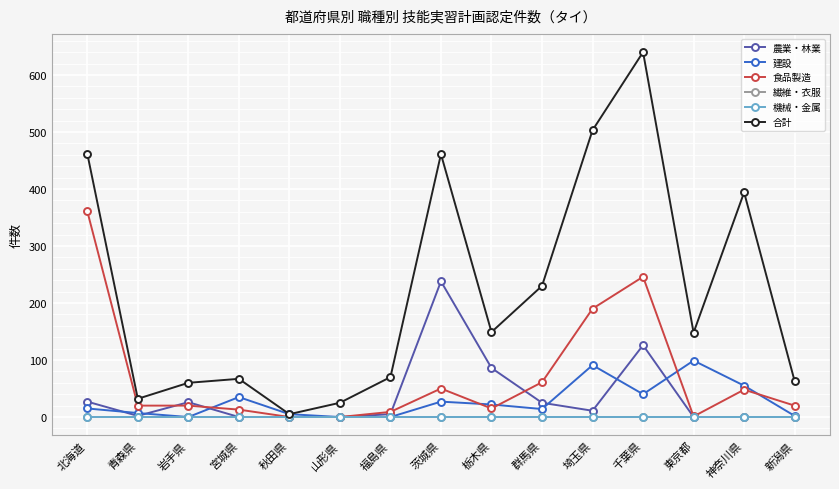

Is this an area chart (filled region under the line)?

No